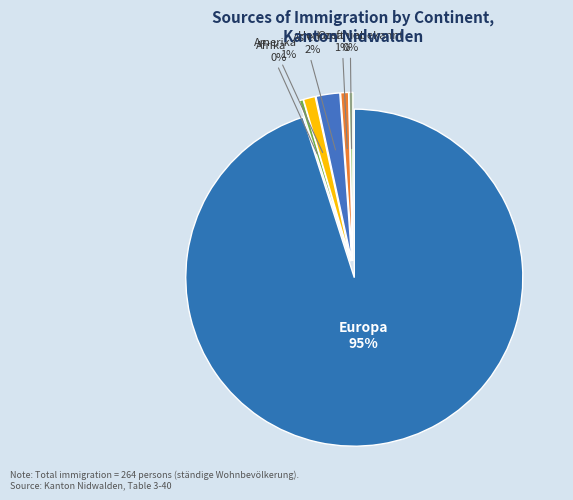

Is it true that Afrika 0% is 0% of the pie?

True